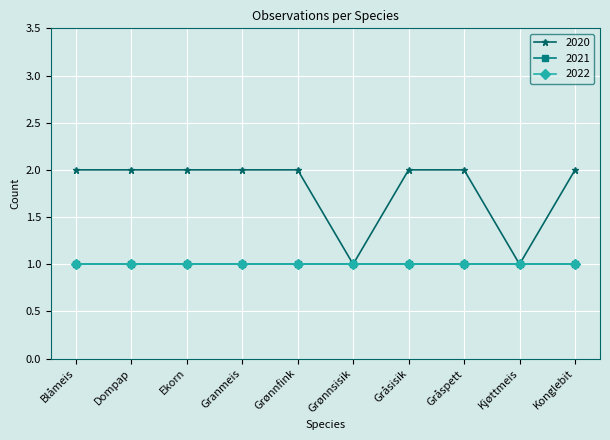

In 2020, how many points are lower than both neighbors (excluding endpoints)?

2